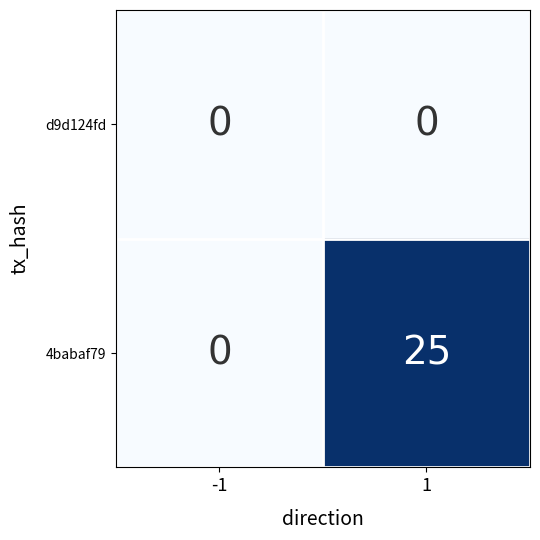

Reading left to right, list all the values displayed in this chart.

d9d124fd: -1=0	1=0
4babaf79: -1=0	1=25